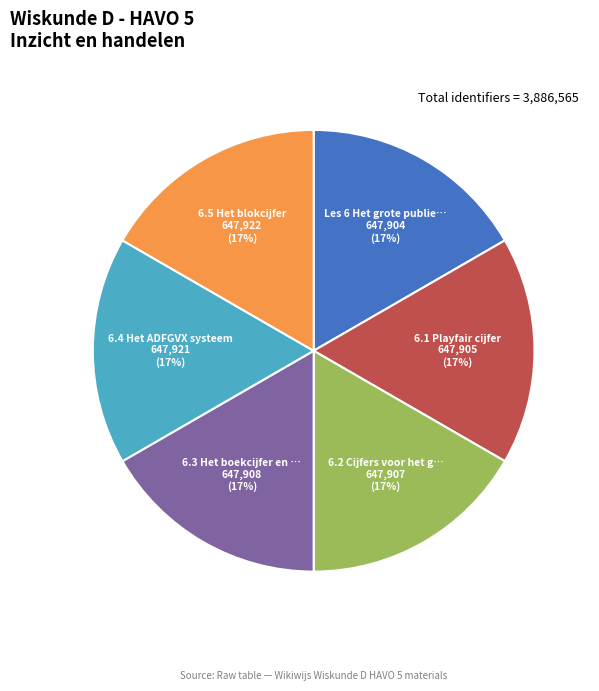

Is there any slice that represents more than half of the pie?

No